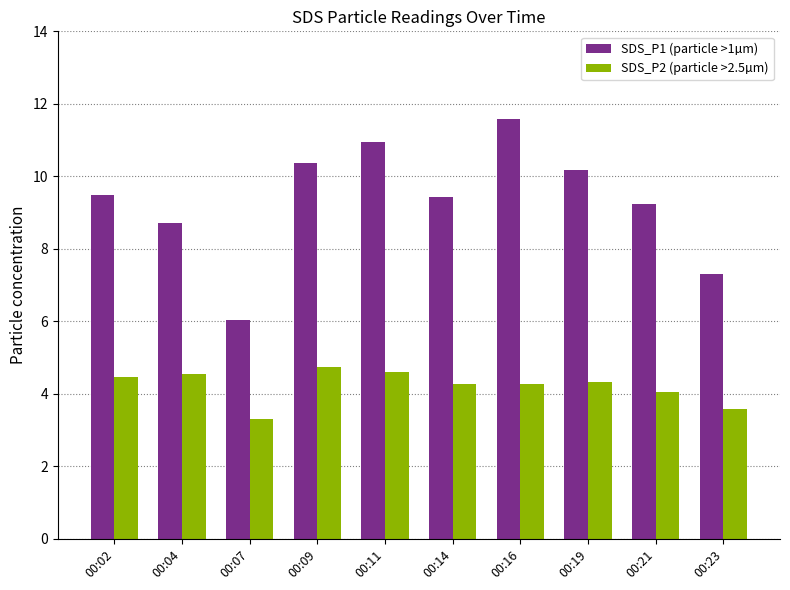

Which category has the lowest value across all series?

00:07